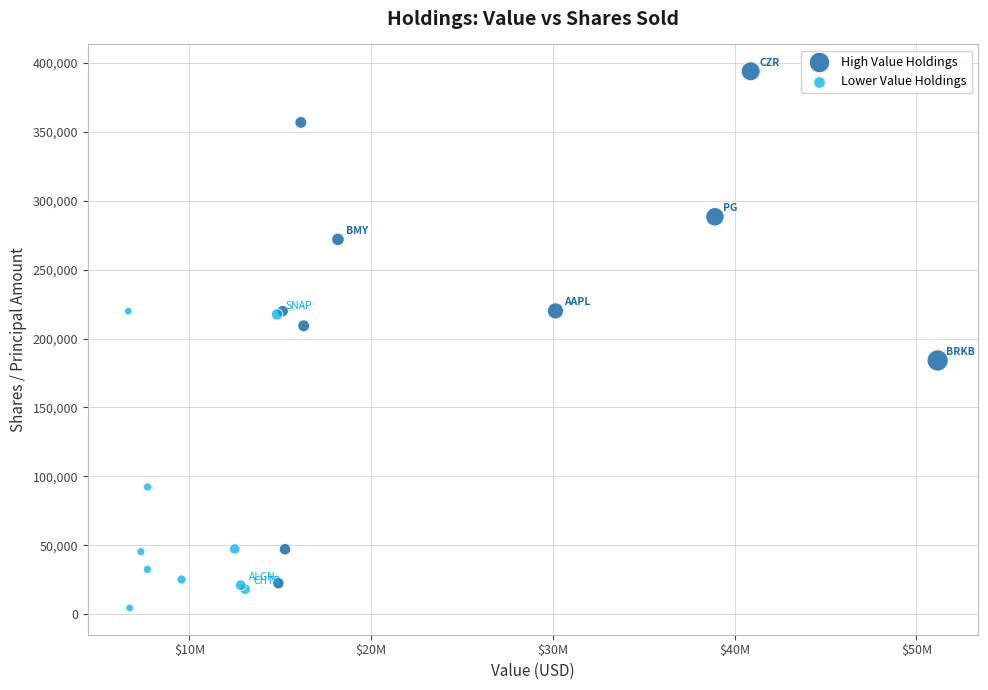

Which series reaches the minimum Y coordinate?

Lower Value Holdings